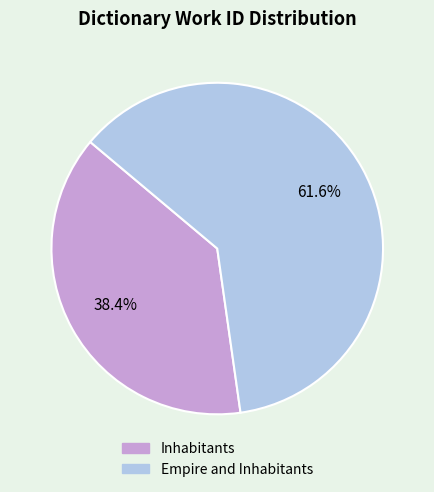

The Empire and Inhabitants slice represents 49% of the pie. True or false?

False